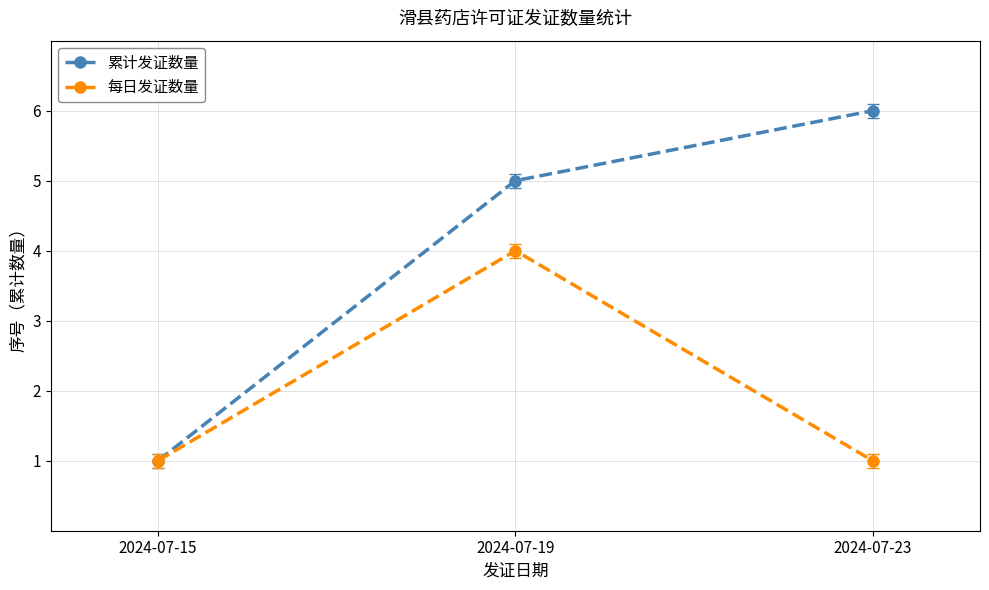

What is the difference between the 每日发证数量 values at 2024-07-15 and 2024-07-19?

3